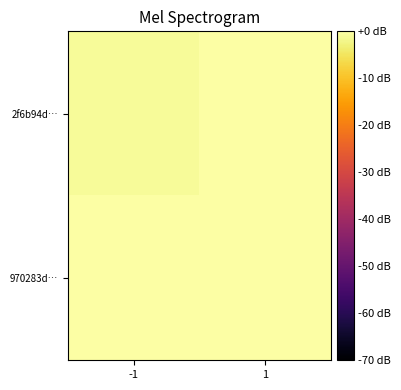

What is the total value across all series at 1?

1